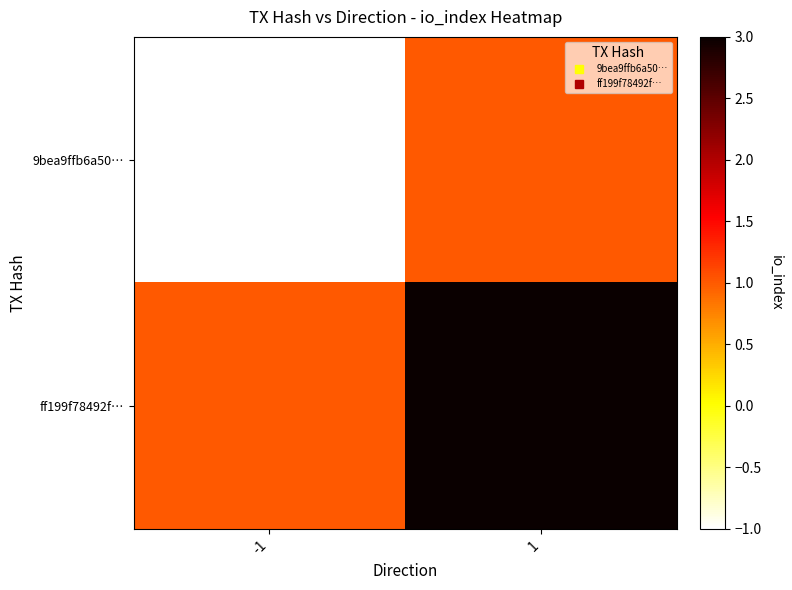

Between -1 and 1, which is larger?

1